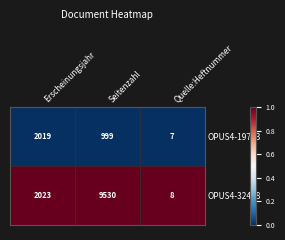

What is the difference between the maximum and minimum values in the OPUS4-19723 series?

2012